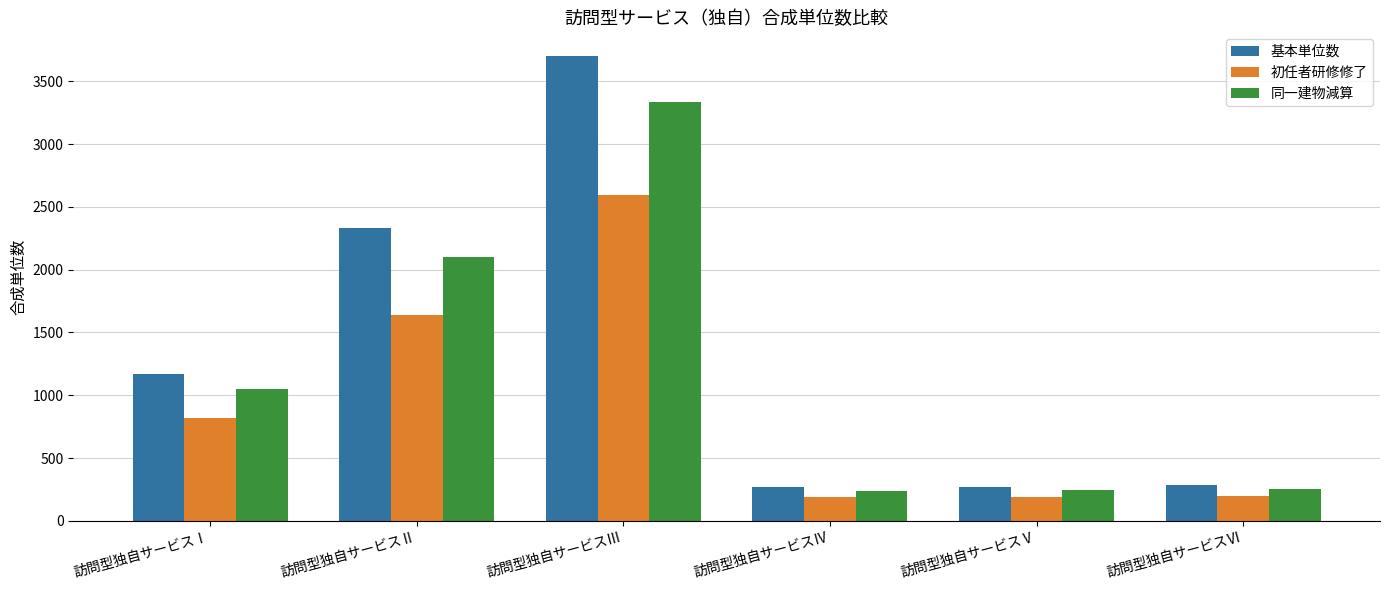

What is the difference between the second highest and second lowest values in the 同一建物減算 series?

1859